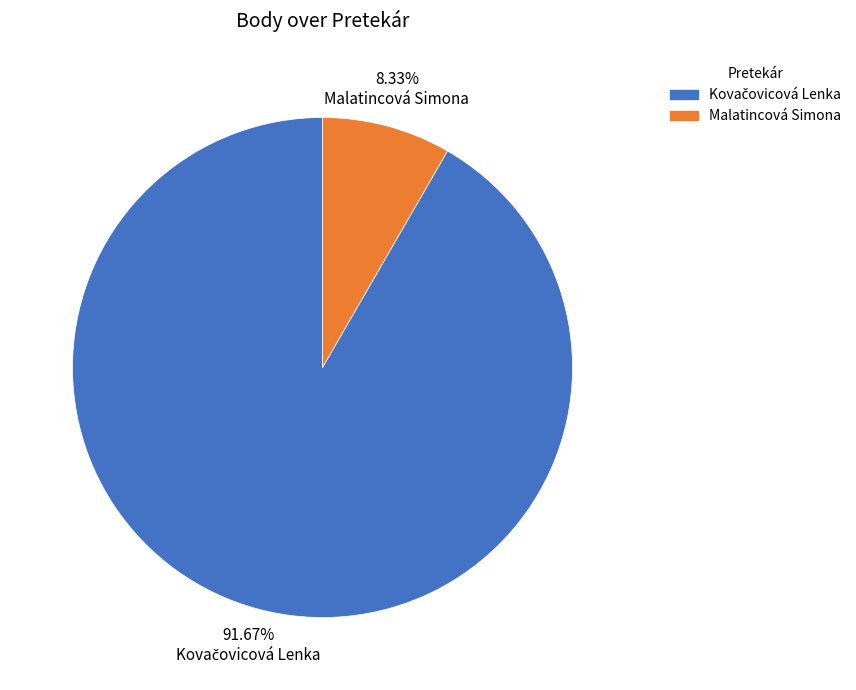

Which slice is the smallest?

Malatincová Simona